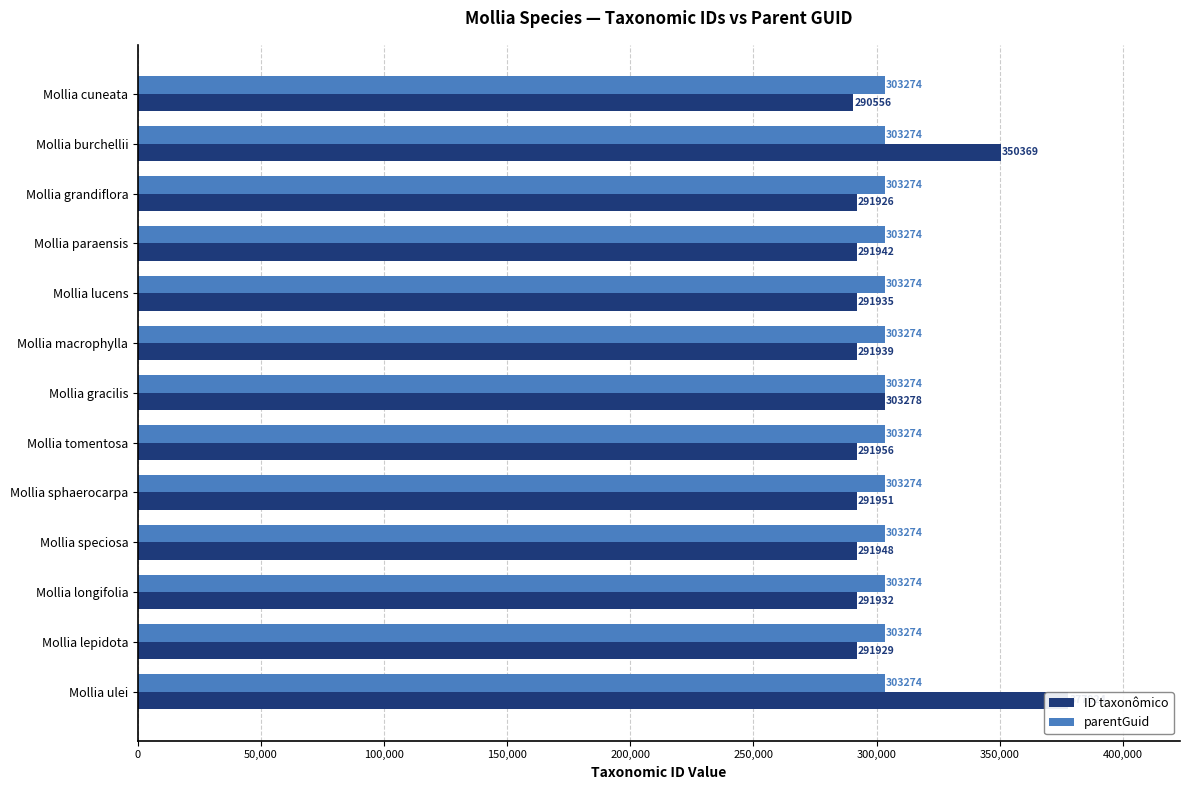

How many values in the ID taxonômico series are below 291942?

6